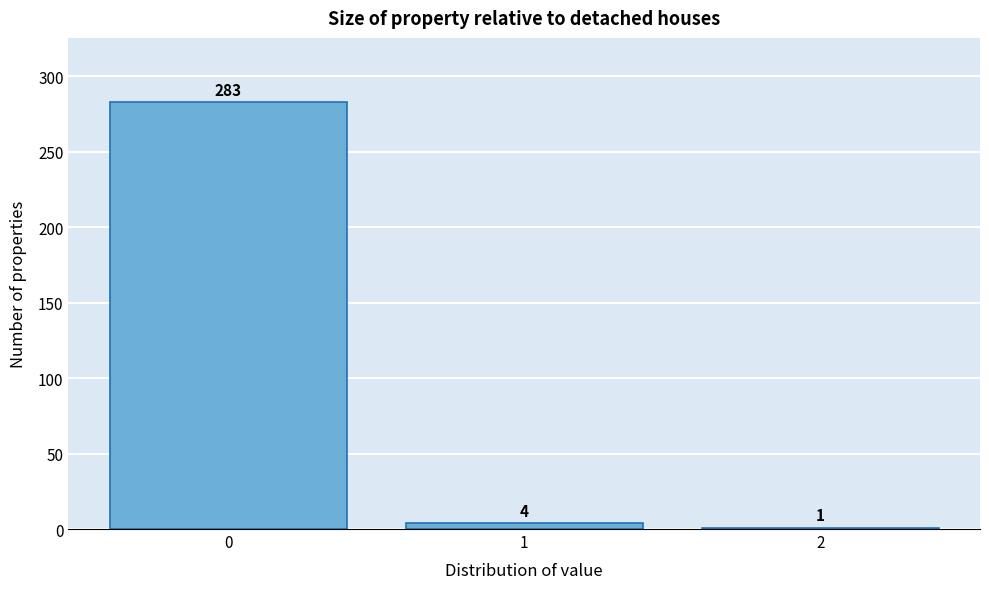

Reading left to right, transcribe all the data shown in this chart.

283	4	1